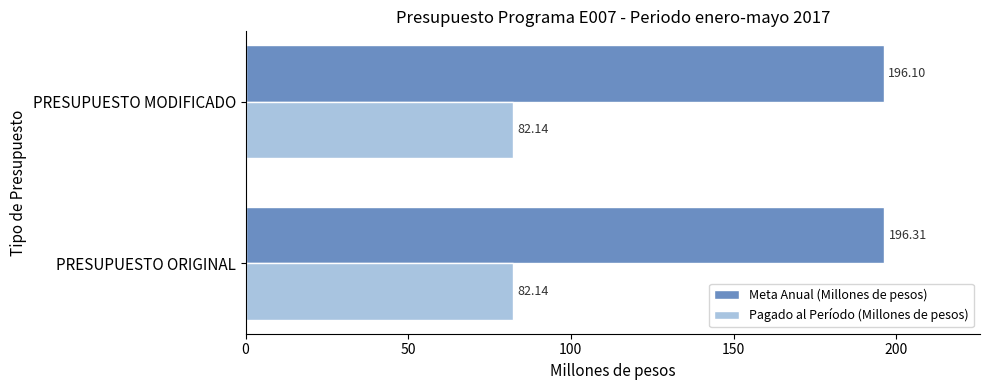

How many Meta Anual (Millones de pesos) values are between 196 and 197?

2